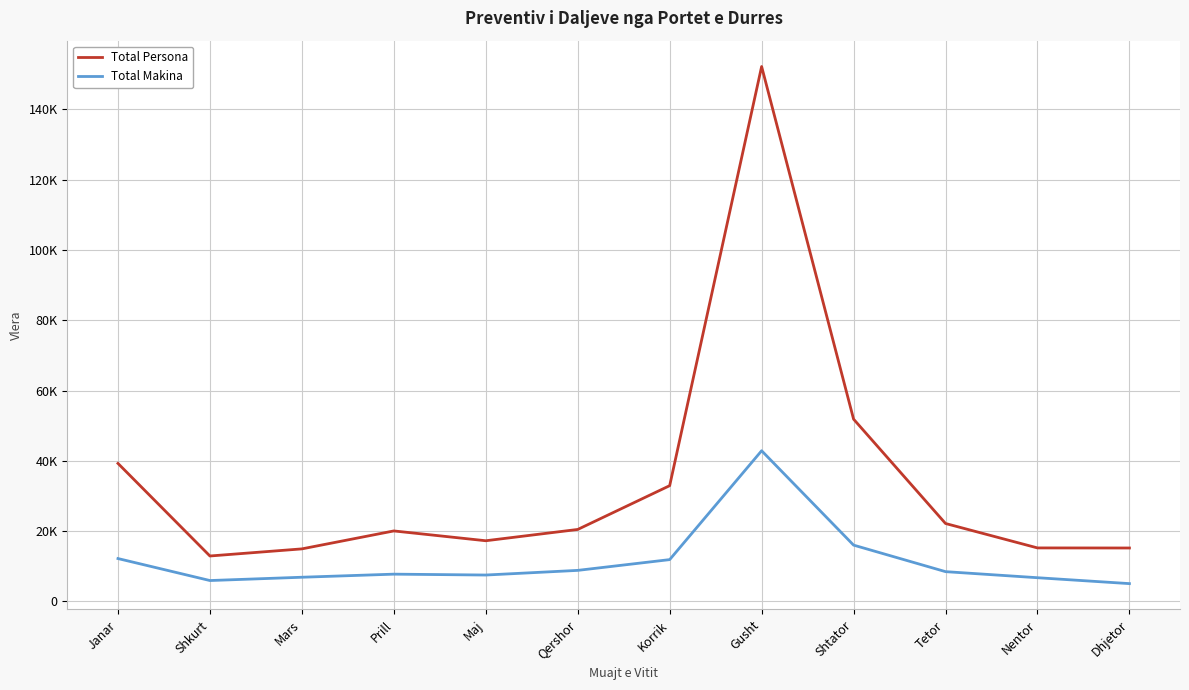

What is the spread (max minus min) of values at Prill?

12302